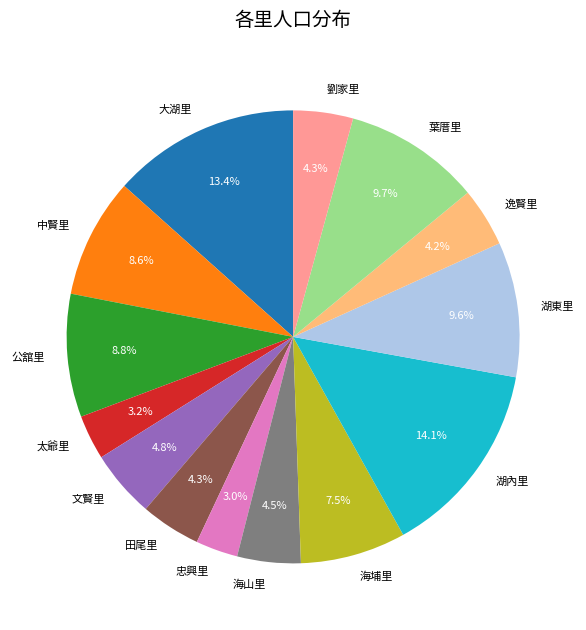

What is the ratio of the value at 大湖里 to the value at 劉家里?

3.1